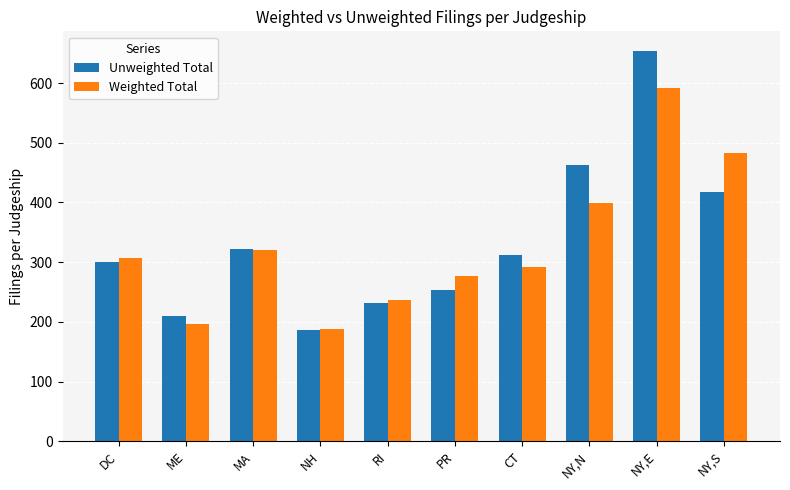

Rank the categories by Unweighted Total value from lowest to highest.

NH, ME, RI, PR, DC, CT, MA, NY,S, NY,N, NY,E